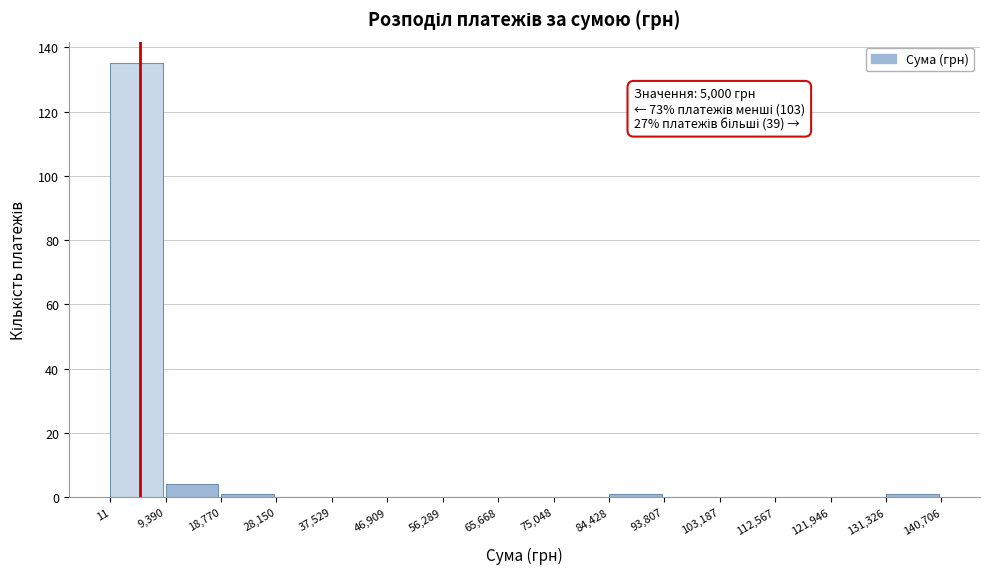

Over which range of the x-axis is the bar tallest?

11 to 9,390